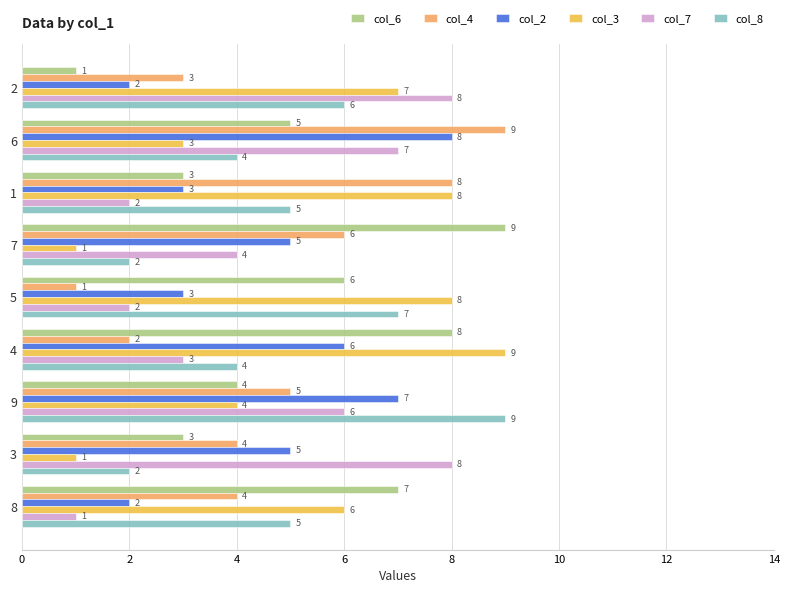

What is the difference between the highest and lowest values at 1?

6